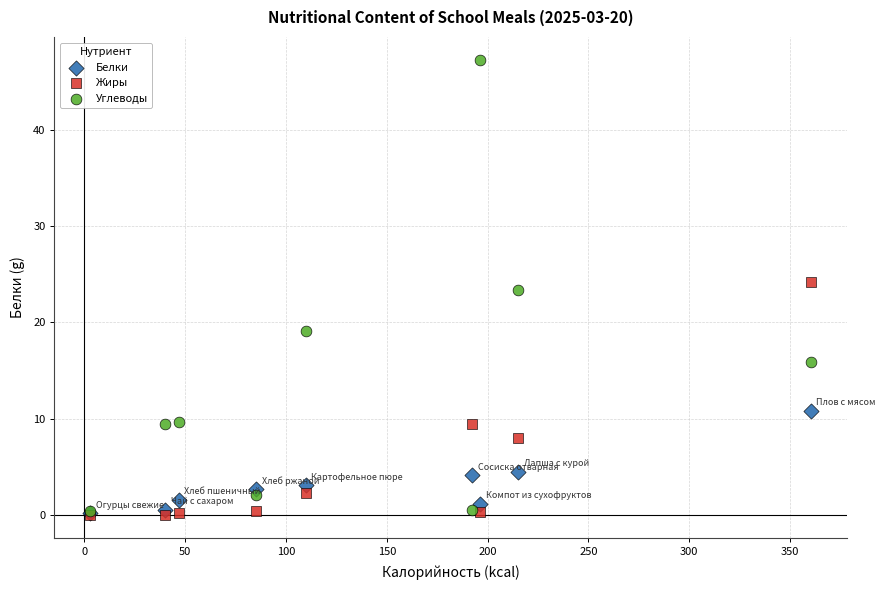

In the Жиры series, what Y value is closest to 12?

9.5